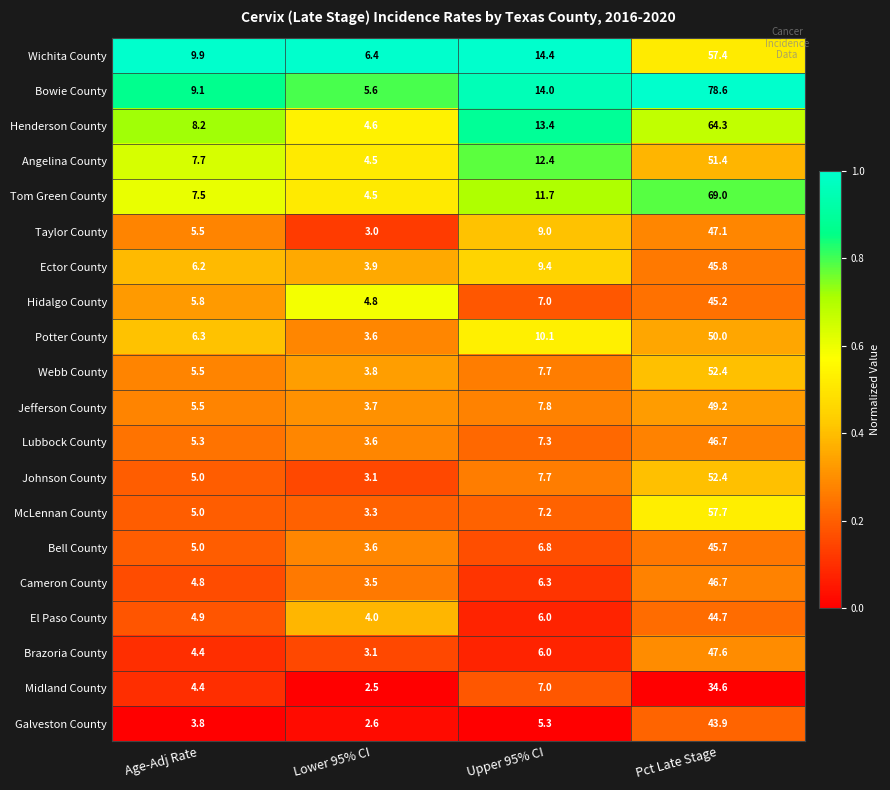

What is the difference between the second highest and minimum values in the El Paso County series?

2.0